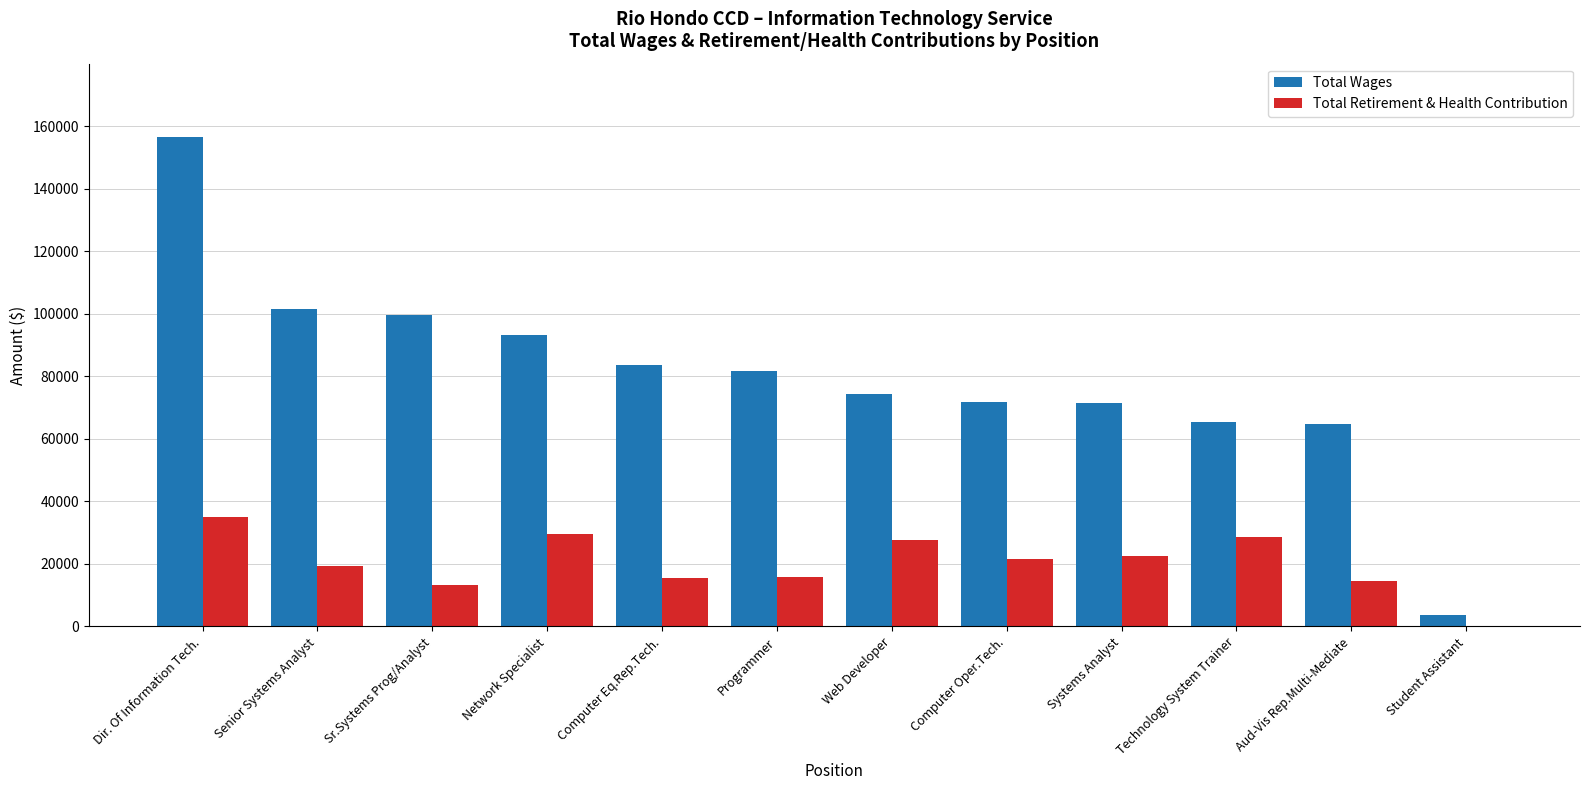

Where does the Total Wages series first go above 81606?

Dir. Of Information Tech.